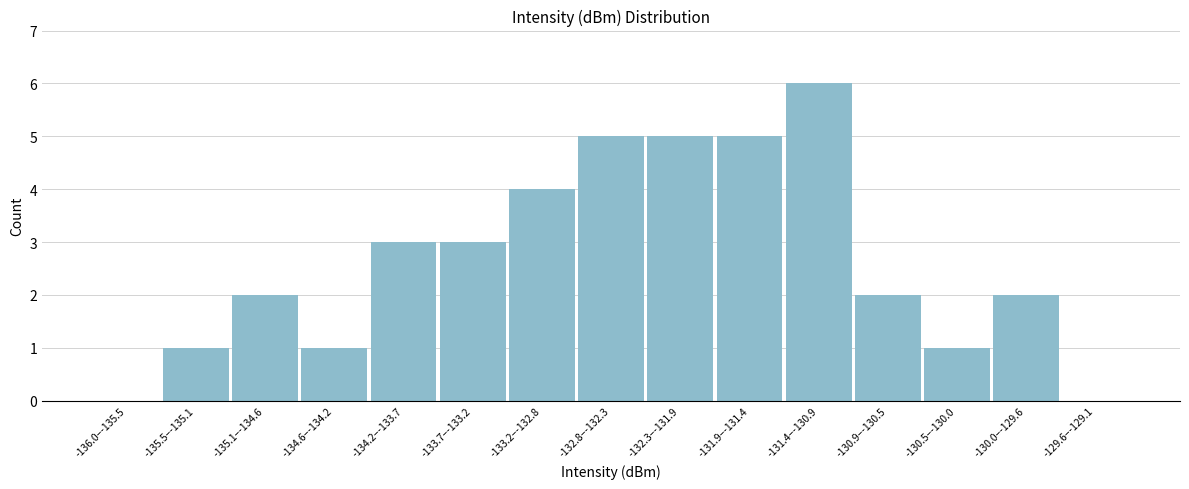

Reading left to right, transcribe all the data shown in this chart.

-136.0–-135.5=0	-135.5–-135.1=1	-135.1–-134.6=2	-134.6–-134.2=1	-134.2–-133.7=3	-133.7–-133.2=3	-133.2–-132.8=4	-132.8–-132.3=5	-132.3–-131.9=5	-131.9–-131.4=5	-131.4–-130.9=6	-130.9–-130.5=2	-130.5–-130.0=1	-130.0–-129.6=2	-129.6–-129.1=0